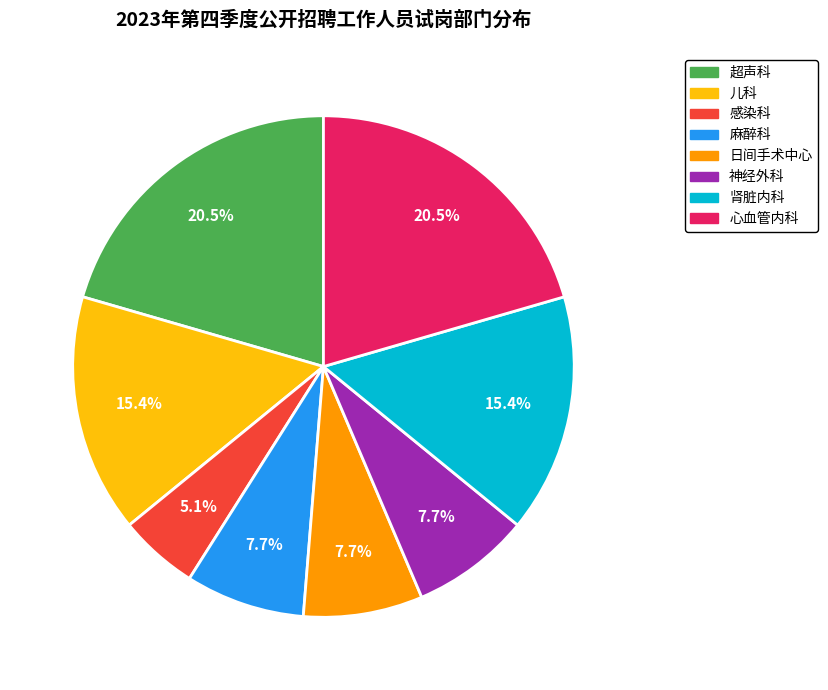

What portion of the pie excludes 日间手术中心?

92.3%